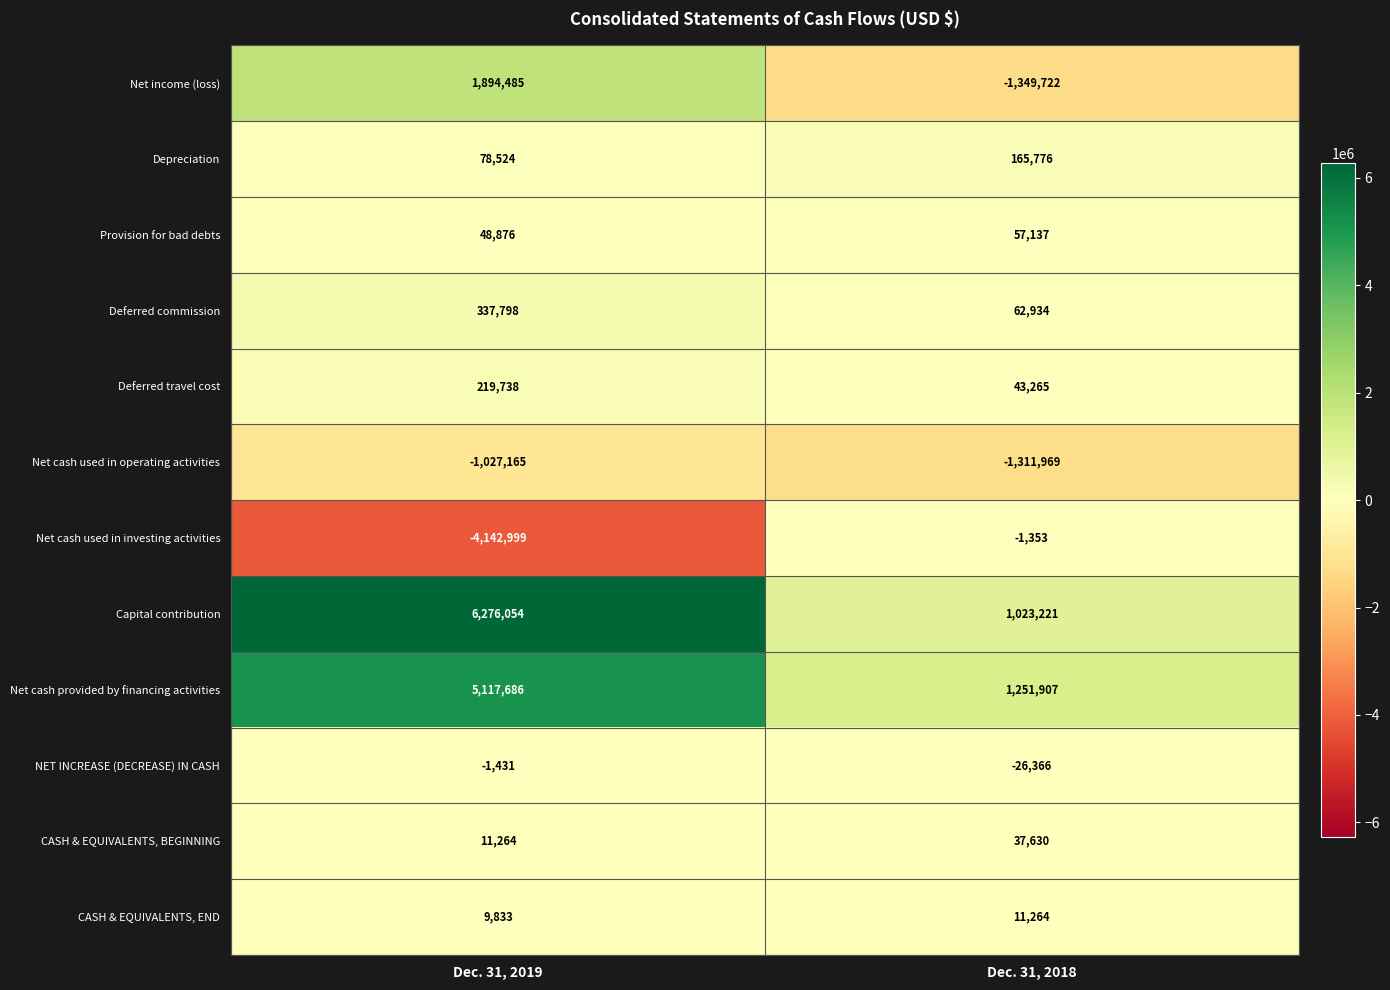

What is the minimum value for CASH & EQUIVALENTS, BEGINNING?

11264